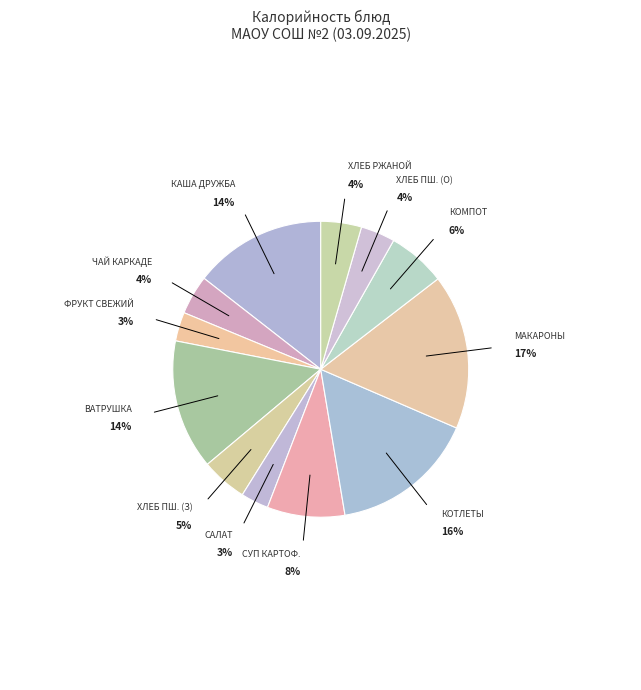

Rank the categories by value from highest to lowest.

МАКАРОННЫЕ ИЗДЕЛИЯ ОТВАРНЫЕ, КОТЛЕТЫ РУБЛЕНЫЕ ИЗ ПТИЦЫ, КАША ДРУЖБА С МАСЛОМ, ВАТРУШКА С ПОВИДЛОМ, СУП КАРТОФЕЛЬНЫЙ С БОБОВЫМИ, КОМПОТ ИЗ СМЕСИ СУХОФРУКТОВ, ХЛЕБ ПШЕНИЧНЫЙ (завтрак), ХЛЕБ РЖАНОЙ, ЧАЙ КАРКАДЕ, ХЛЕБ ПШЕНИЧНЫЙ (обед), ФРУКТ СВЕЖИЙ, САЛАТ ИЗ КАПУСТЫ И ОГУРЦОВ